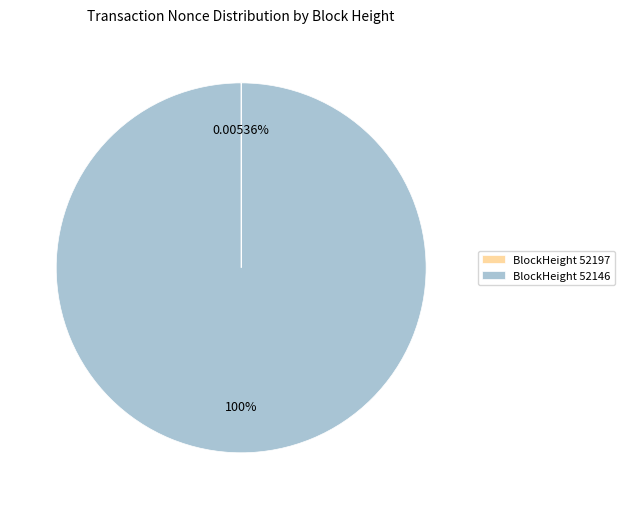

Is there any slice that represents more than half of the pie?

Yes